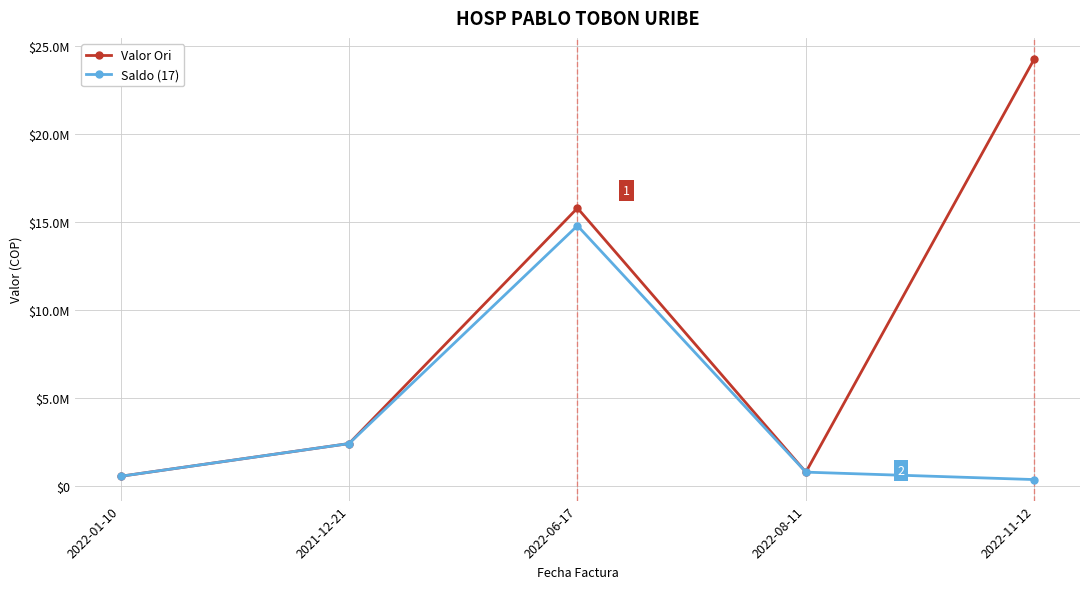

Is this an area chart (filled region under the line)?

No